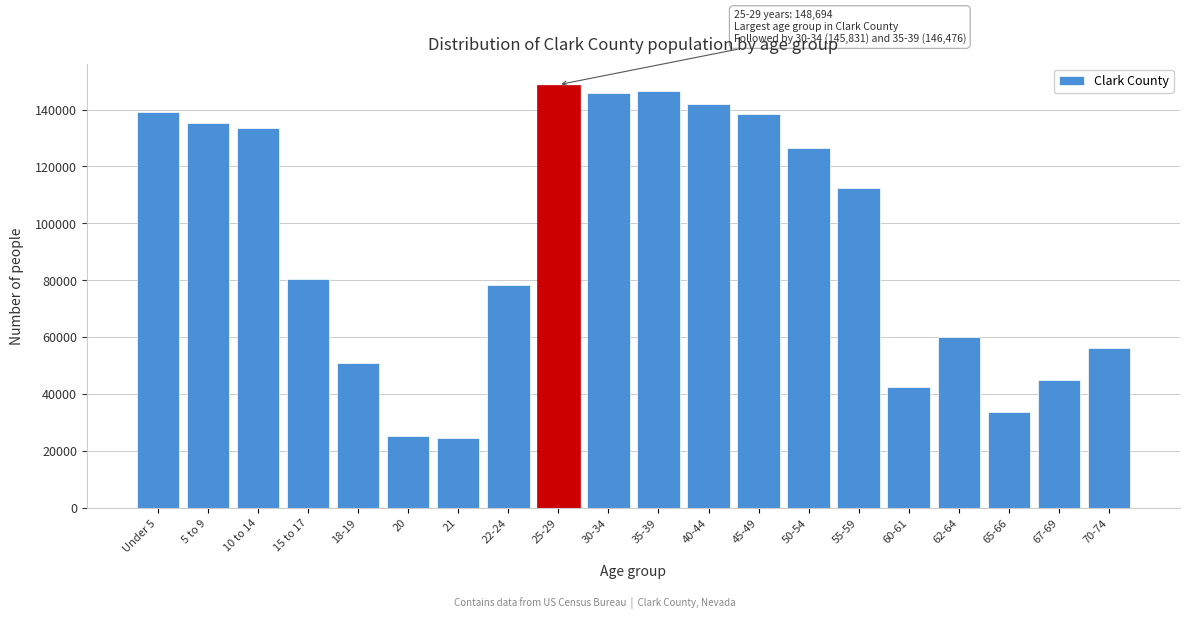

Reading left to right, extract all data points from this chart.

Under 5=138982	5 to 9=135411	10 to 14=133660	15 to 17=80565	18-19=50875	20=25309	21=24504	22-24=78432	25-29=148694	30-34=145831	35-39=146476	40-44=142010	45-49=138281	50-54=126532	55-59=112302	60-61=42710	62-64=60250	65-66=33605	67-69=44911	70-74=56387